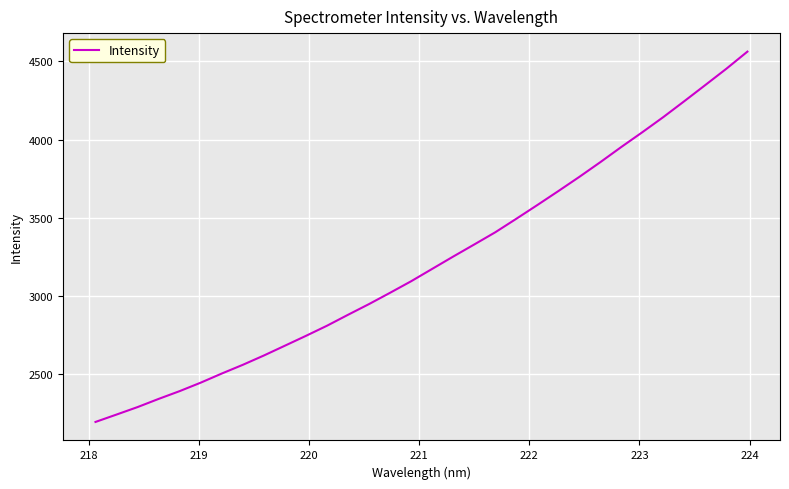

What is the greatest value displayed?

4562.3